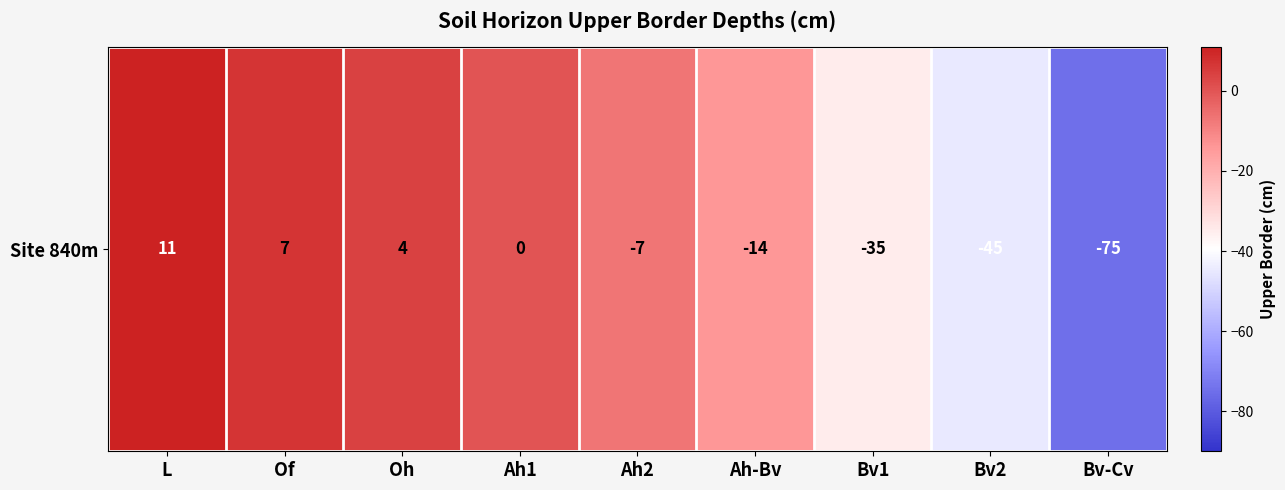

How many series are shown in this chart?

1